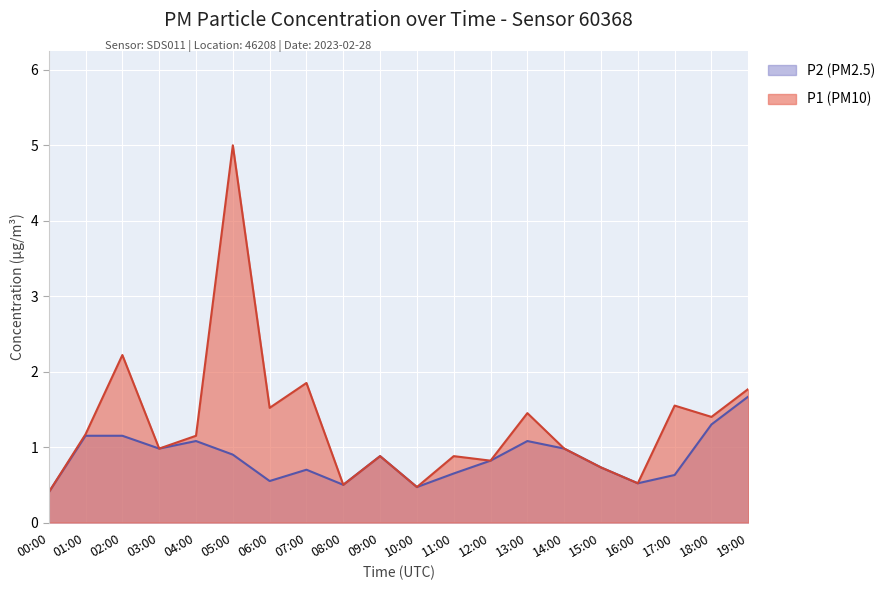

True or false: P1 and P2 cross at least once.

False